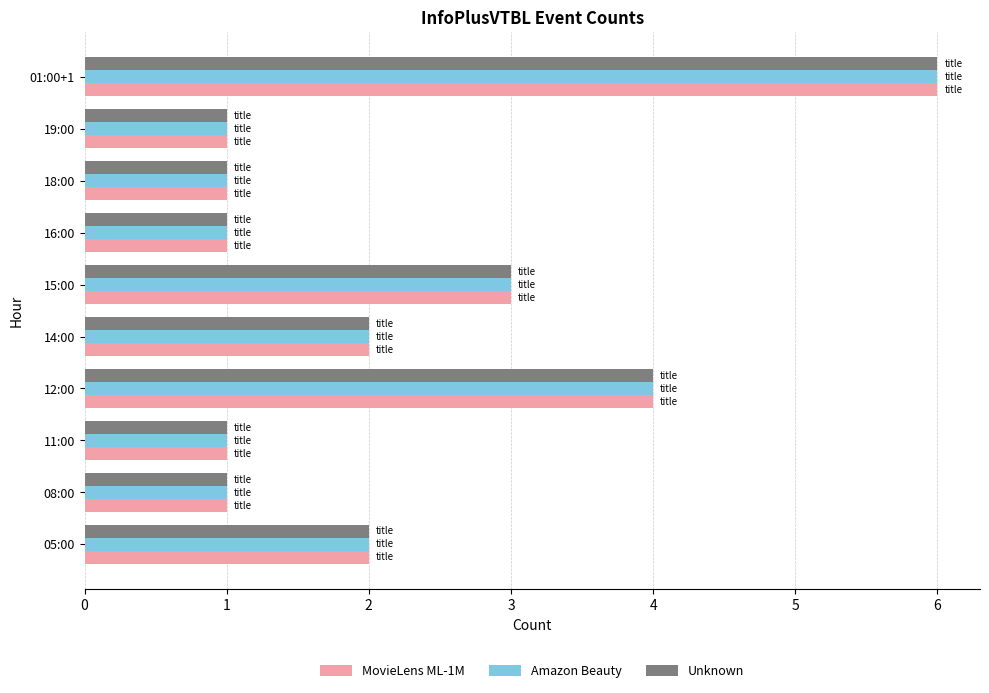

What is the highest value of the Unknown series?

6